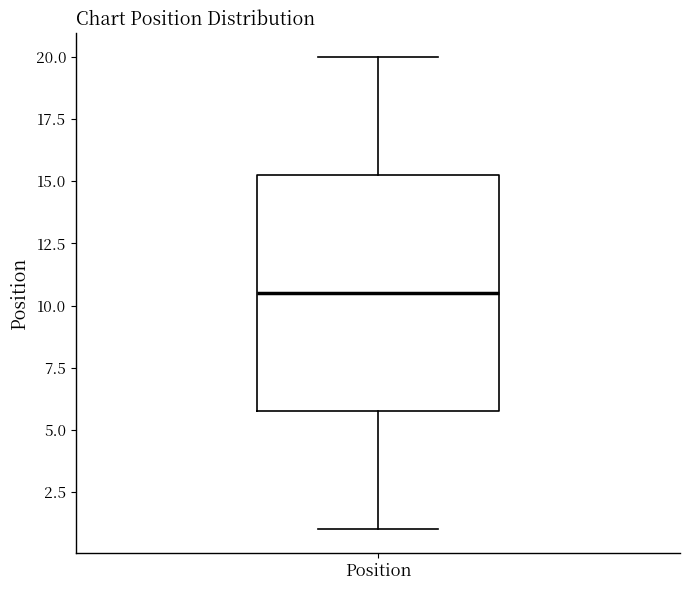

Read this box plot against the y-axis: the position of the median line, the range covered by the box, and the ends of both whiskers. The values are not printed on the chart, so give them approximately, as read against the axis.

median 10.5, box 6.0 to 15.5, whiskers 1.0 to 20.0